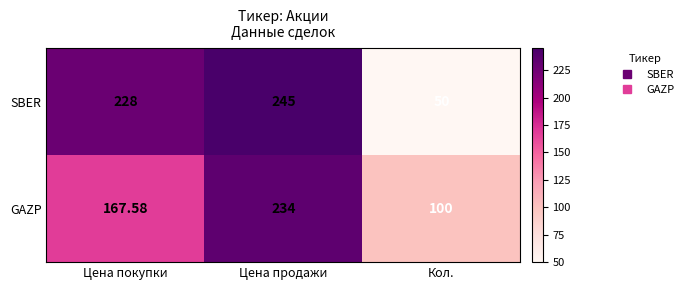

At which category does the chart reach its peak across all series?

Цена продажи